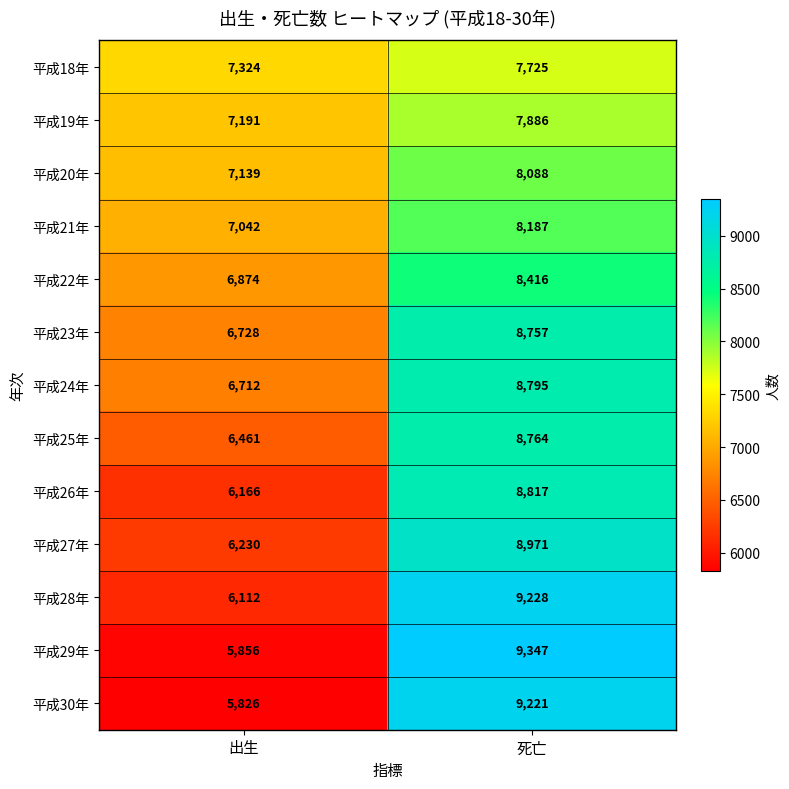

Reading left to right, list all the values displayed in this chart.

平成18年: 出生=7324	死亡=7725
平成19年: 出生=7191	死亡=7886
平成20年: 出生=7139	死亡=8088
平成21年: 出生=7042	死亡=8187
平成22年: 出生=6874	死亡=8416
平成23年: 出生=6728	死亡=8757
平成24年: 出生=6712	死亡=8795
平成25年: 出生=6461	死亡=8764
平成26年: 出生=6166	死亡=8817
平成27年: 出生=6230	死亡=8971
平成28年: 出生=6112	死亡=9228
平成29年: 出生=5856	死亡=9347
平成30年: 出生=5826	死亡=9221